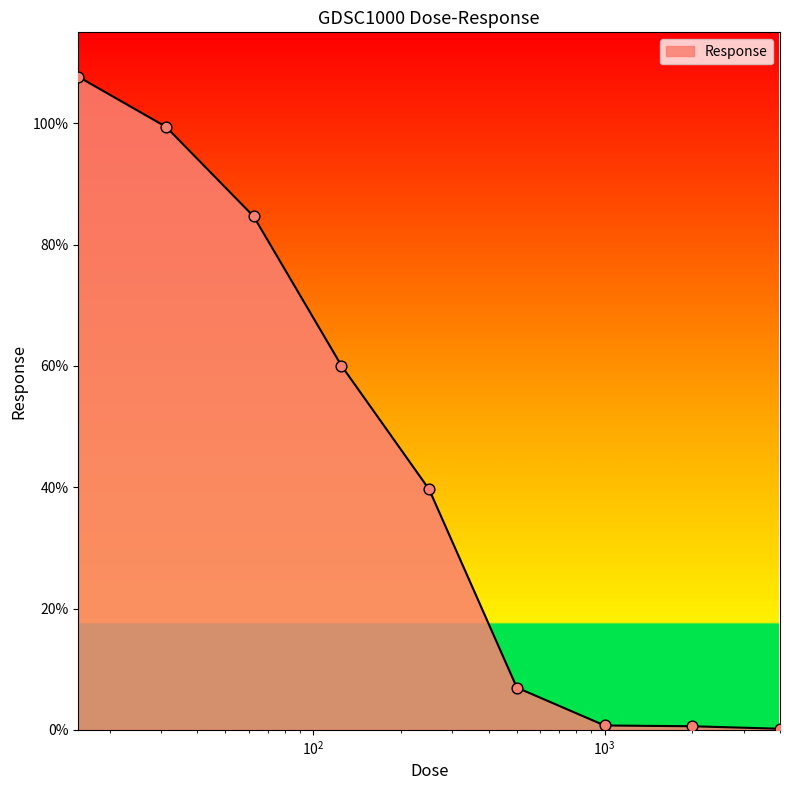

What is the maximum value shown in the chart?

107.7